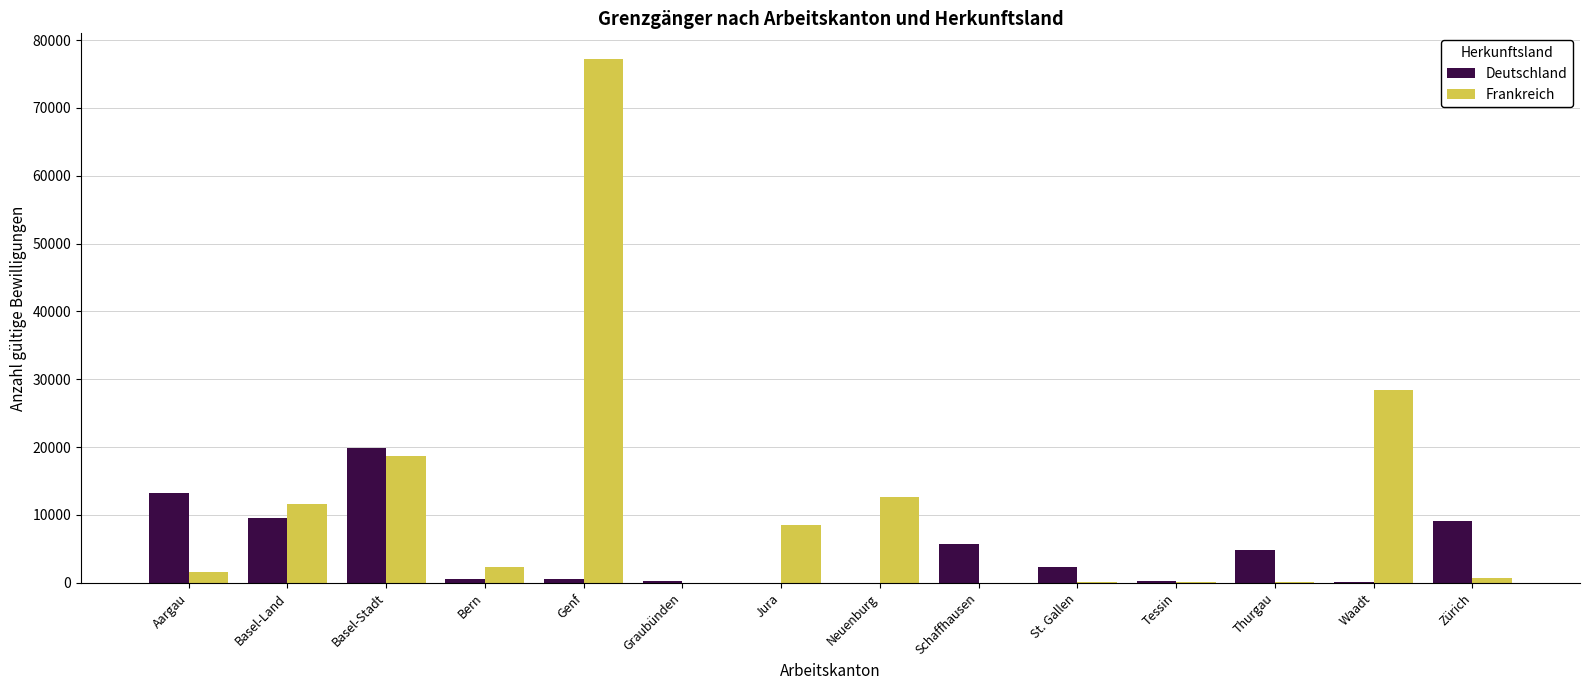

What is the sum of all Deutschland values?

66462